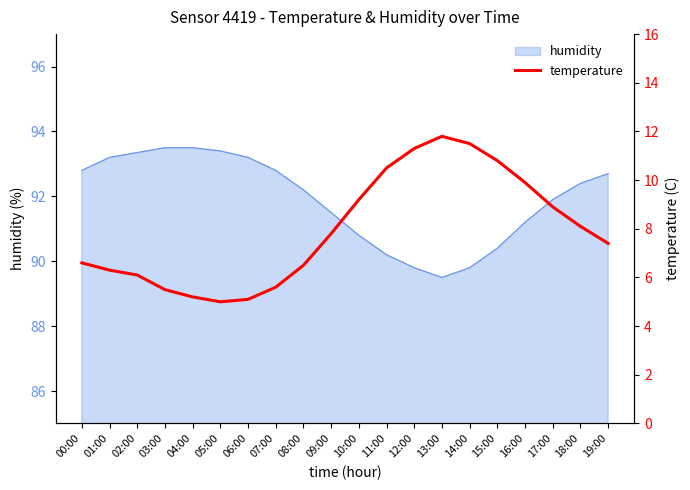

Which category has the highest value across all series?

13:00